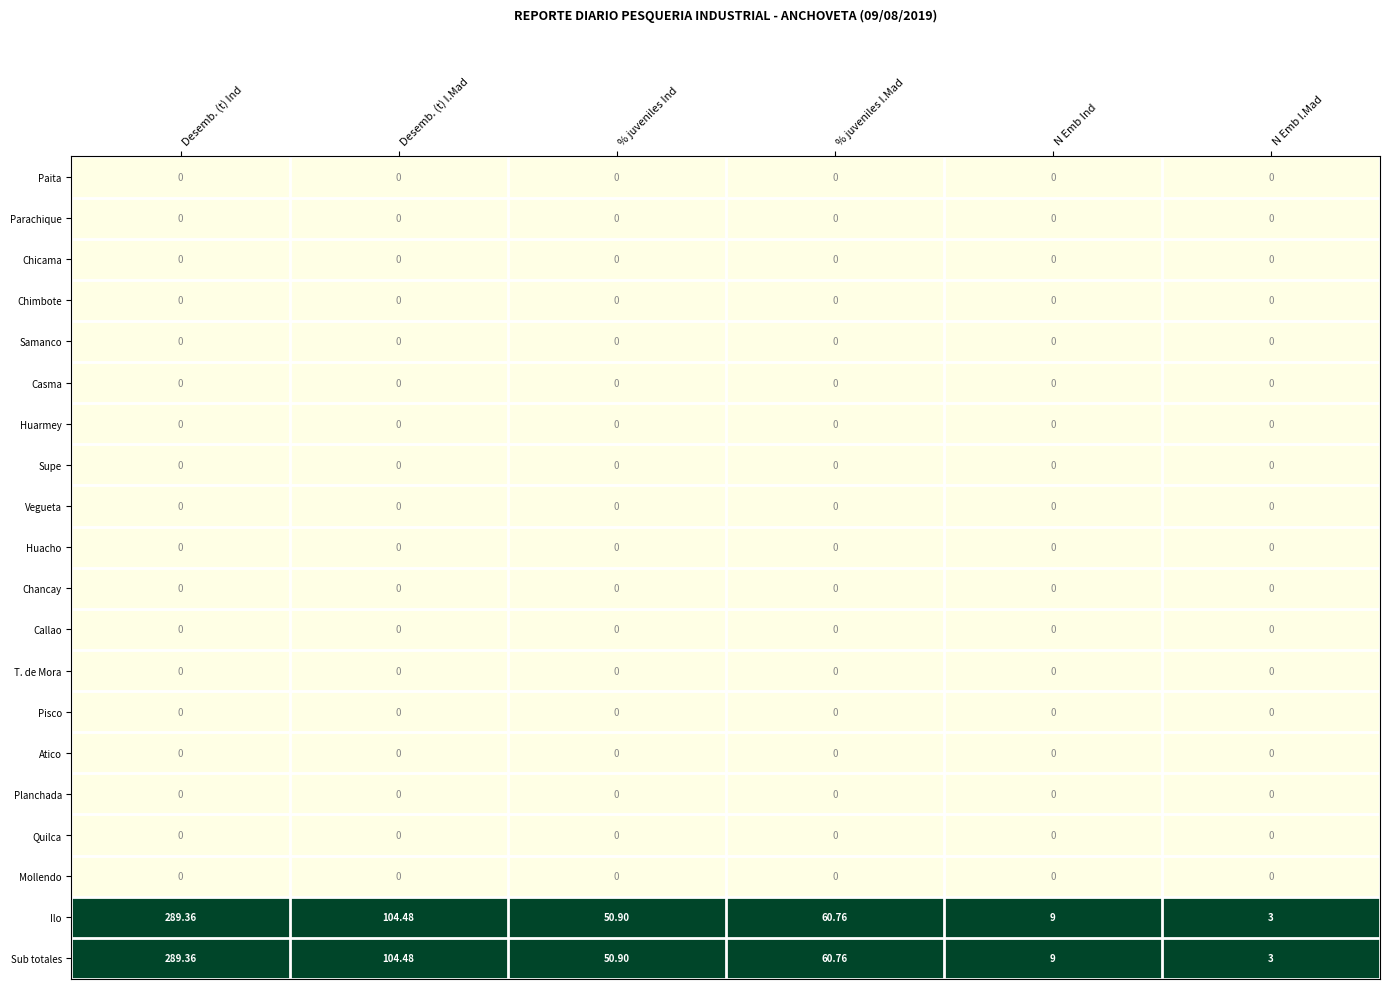

At which category is the sum across all series the highest?

Desemb. (t) Ind